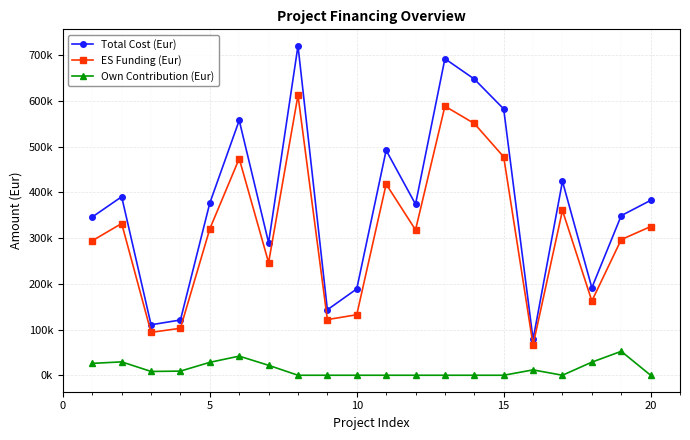

True or false: Total Cost (Eur) and ES Funding (Eur) intersect in this chart.

False